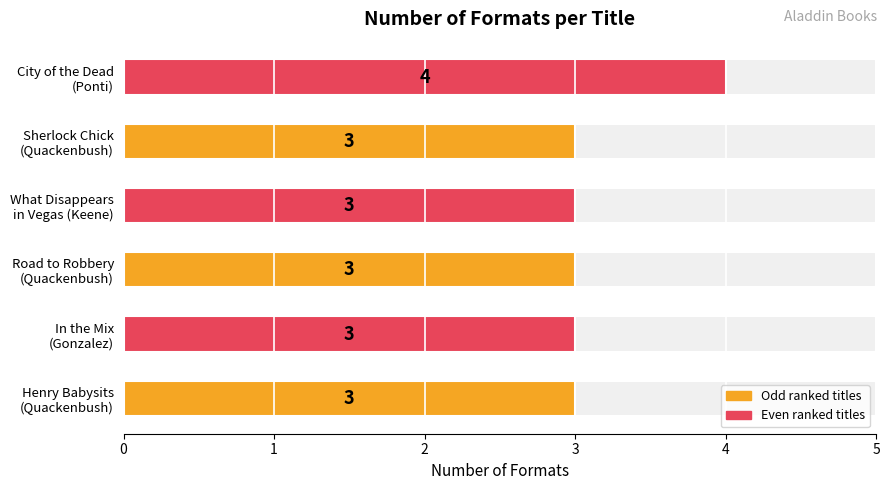

How many values exceed 3?

1